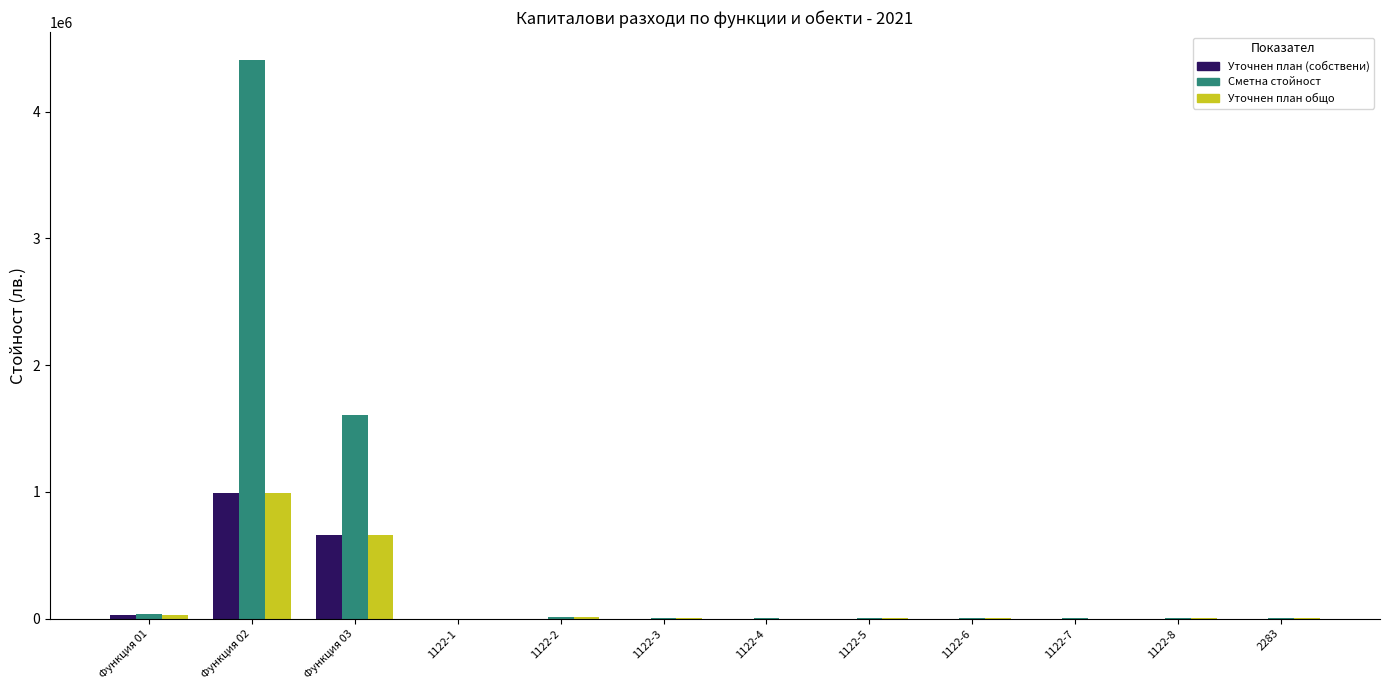

At which label does Сметна стойност first exceed 3845?

Функция 01